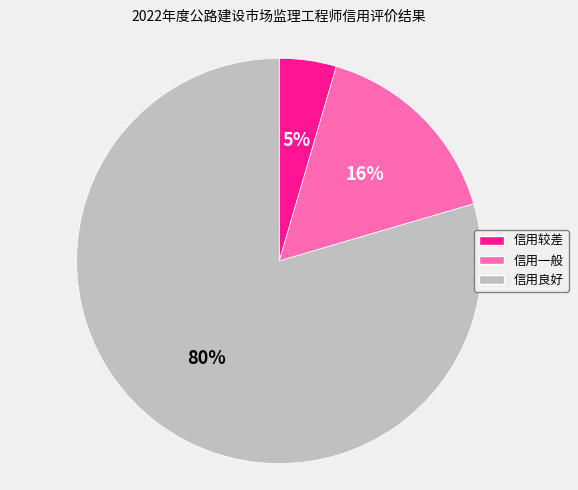

What percentage is the 信用较差 slice, to the nearest percent?

5%